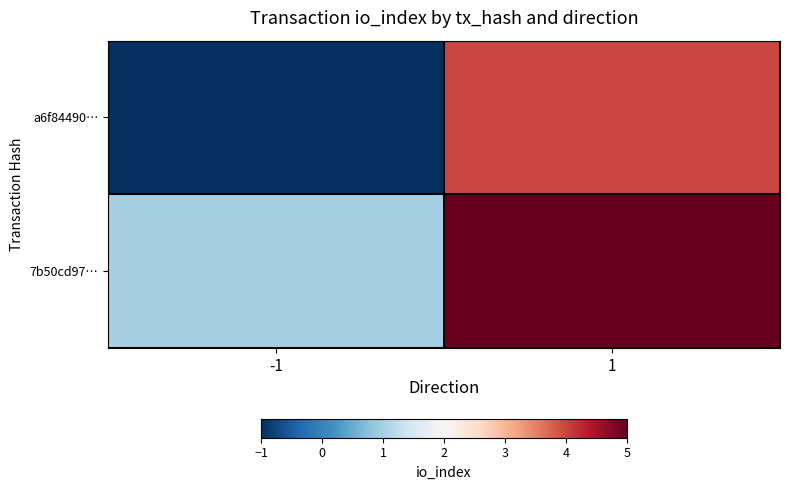

What is the minimum value shown in the chart?

-1